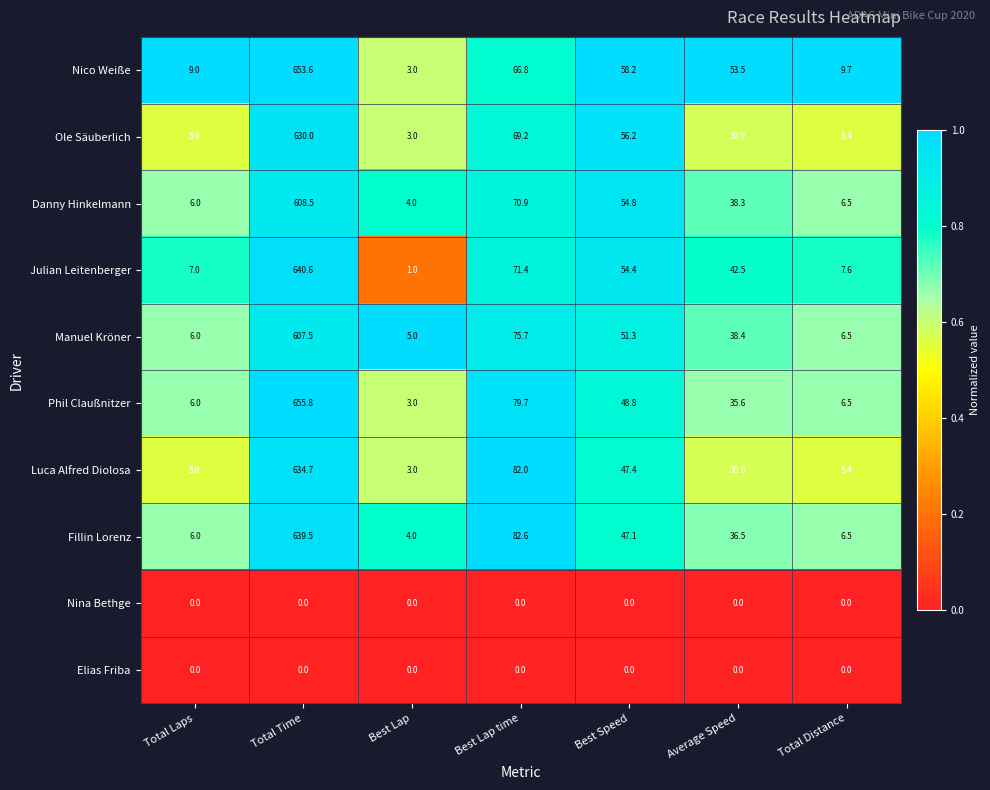

What is the difference between the highest and lowest values at Best Lap time?

82.6